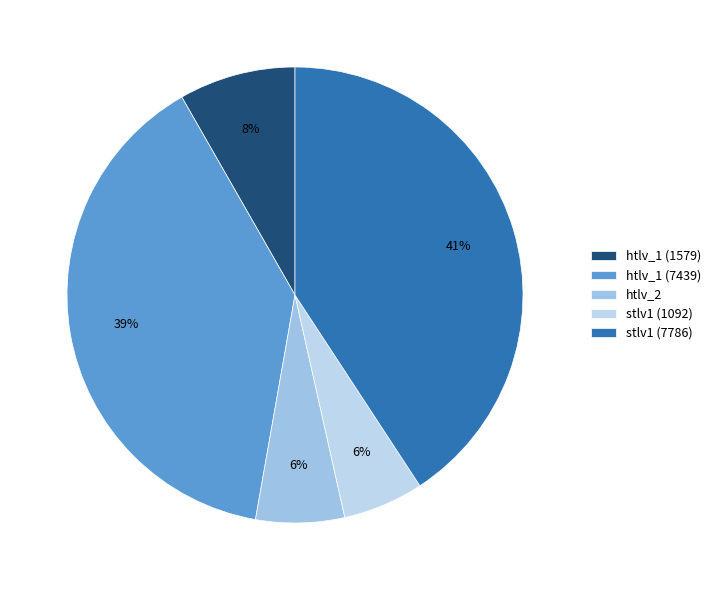

To the nearest percent, what portion does htlv_1 (7439) represent?

39%